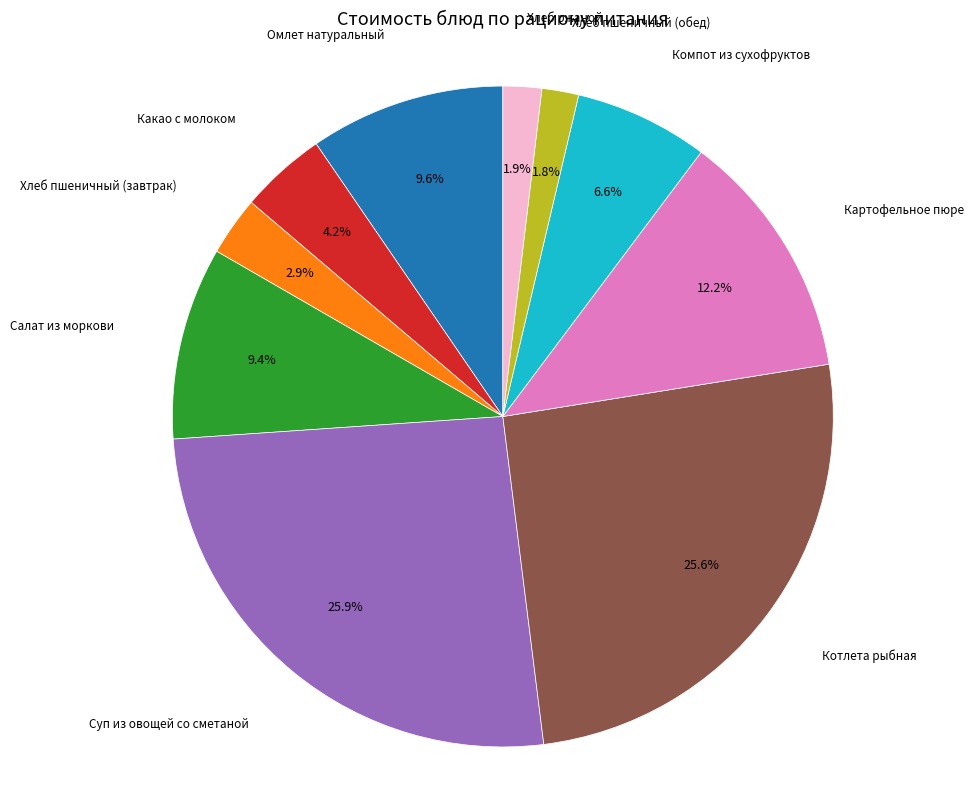

Does any single category account for the majority?

No